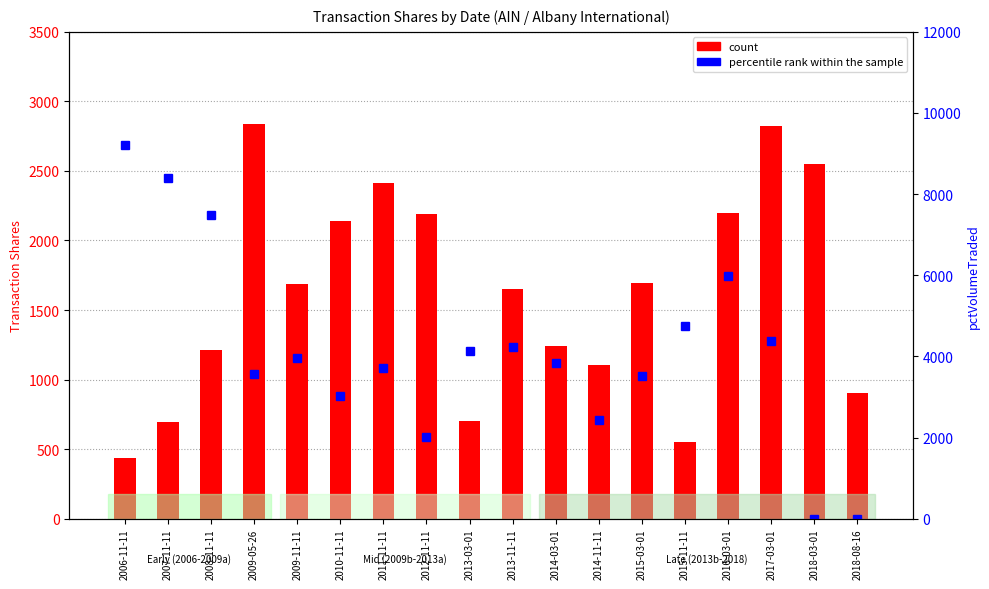

Is it true that count equals 277 at 2015-11-11?

False